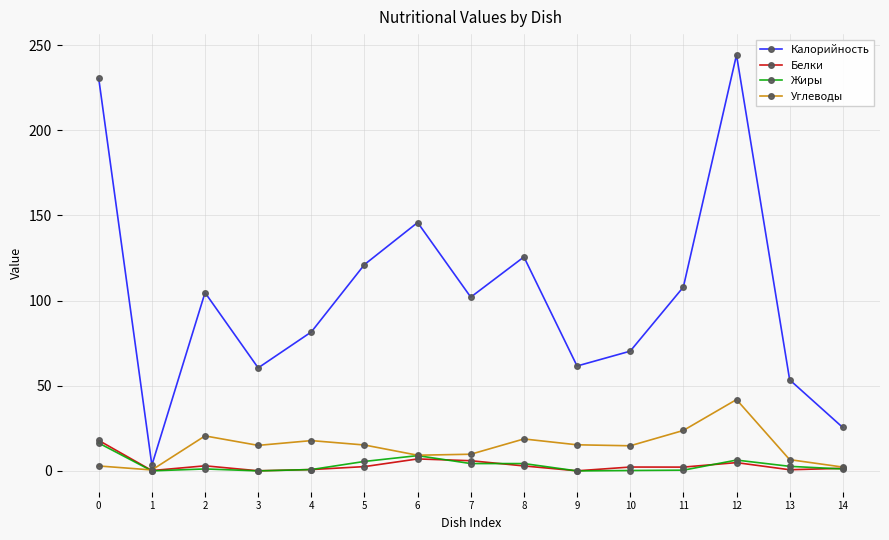

What is the minimum value for Углеводы?

0.6